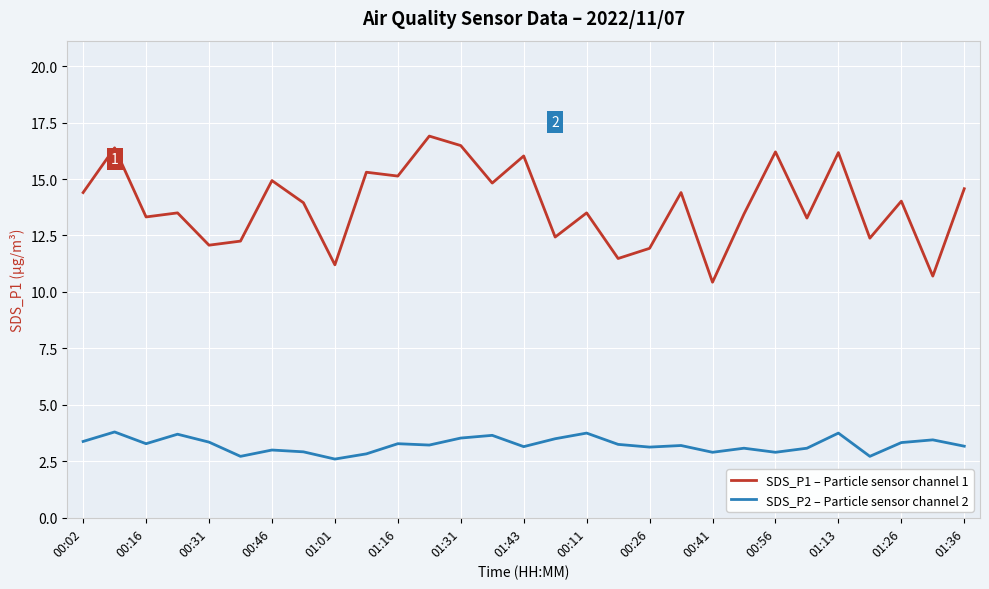

How many lines are shown in the chart?

2